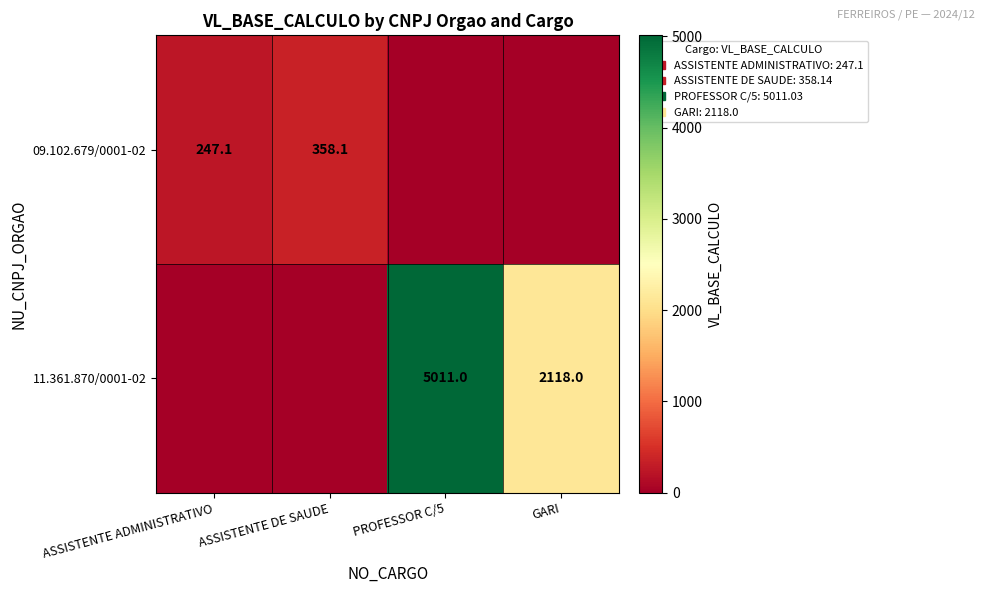

The 11.361.870/0001-02 series shows 2118.0 at GARI. True or false?

True